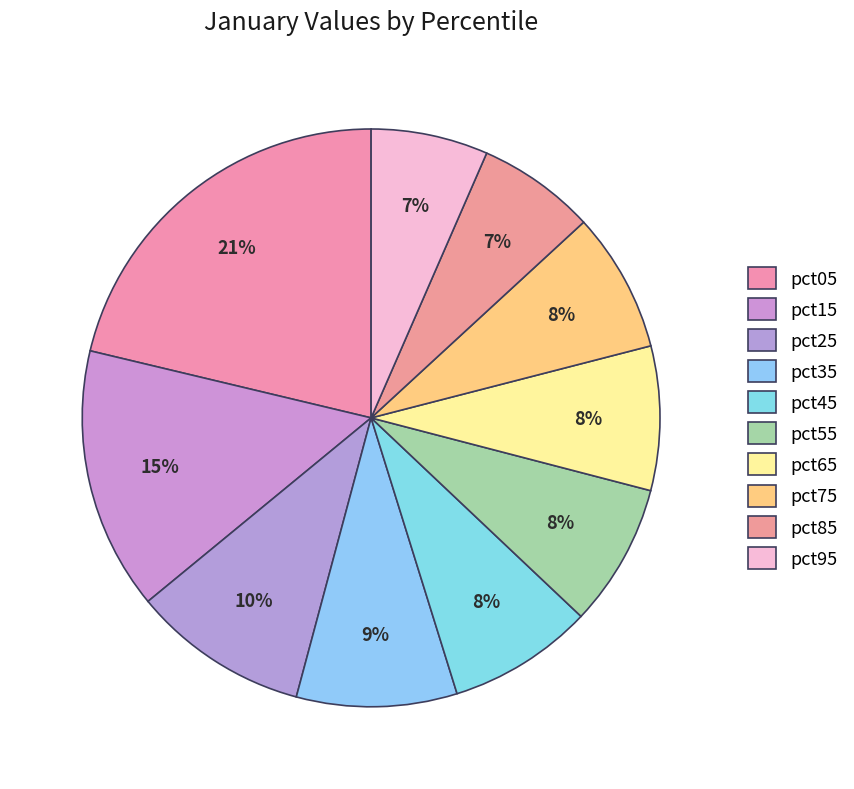

How many segments does this pie chart have?

10